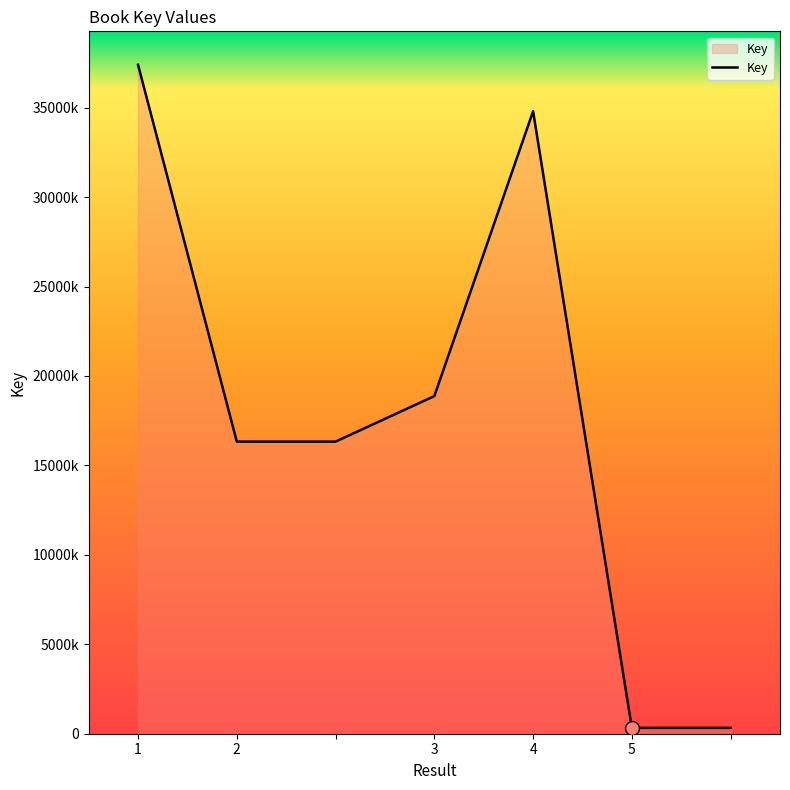

Is this an area chart (filled region under the line)?

Yes